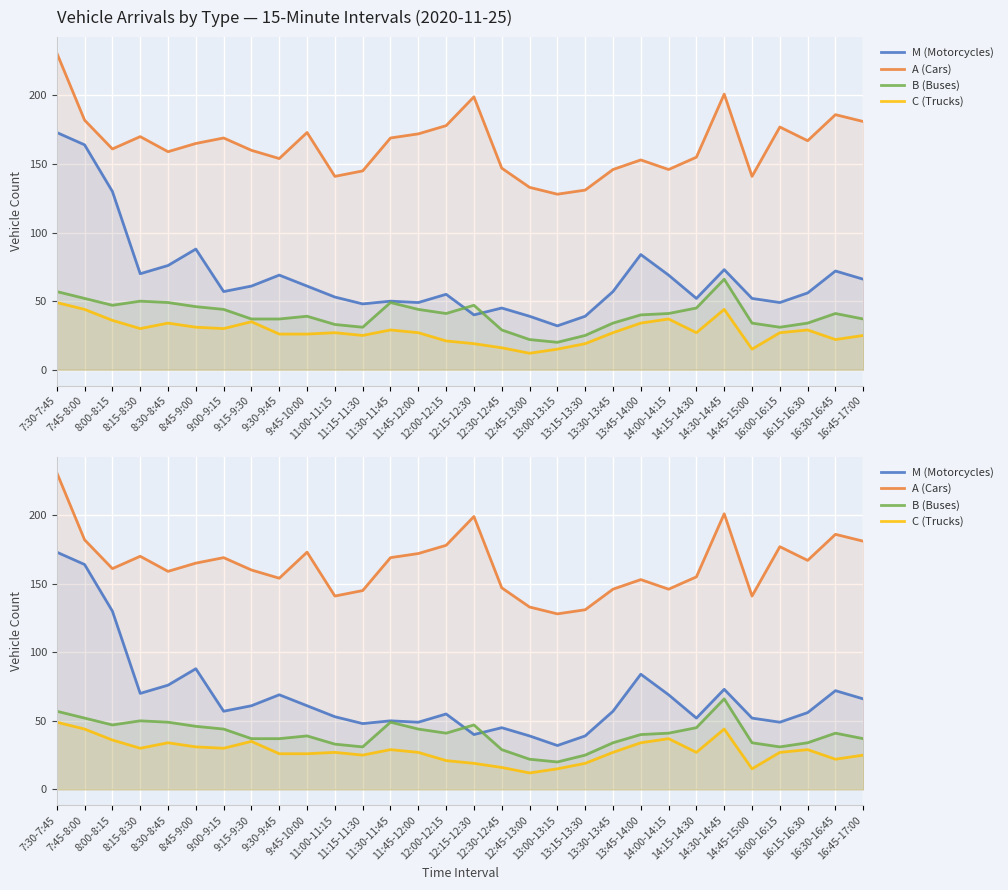

How many interior local peaks does the C (Trucks) series have?

7